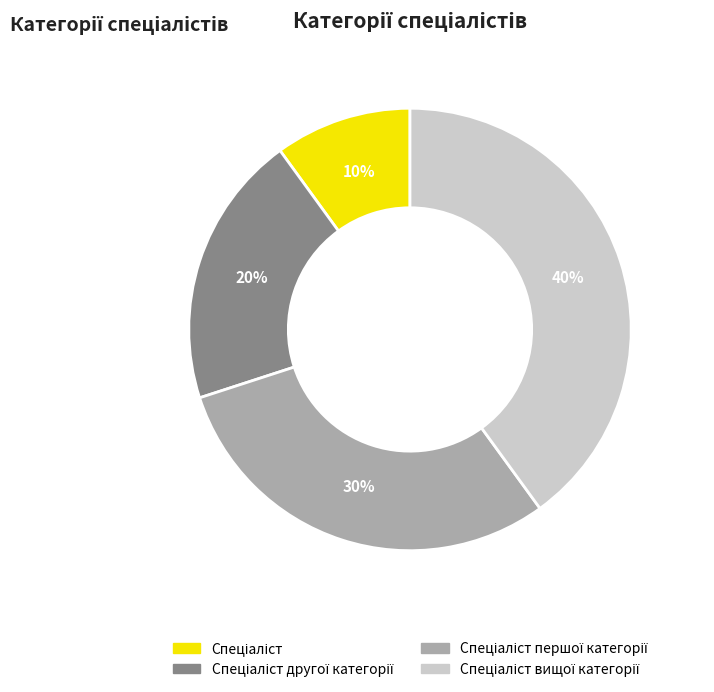

Does any single category account for the majority?

No